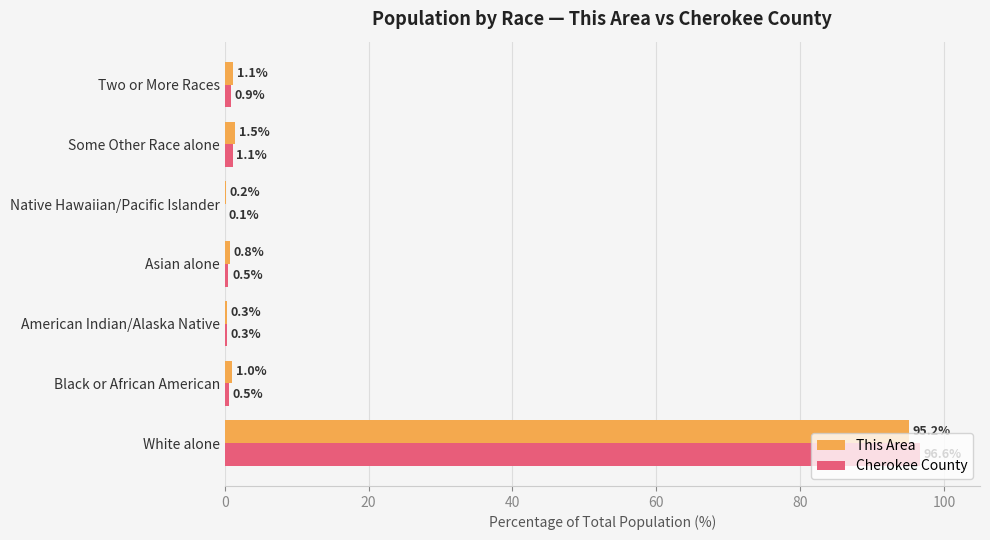

What is the sum of the This Area values at Asian alone and Black or African American?

1.8